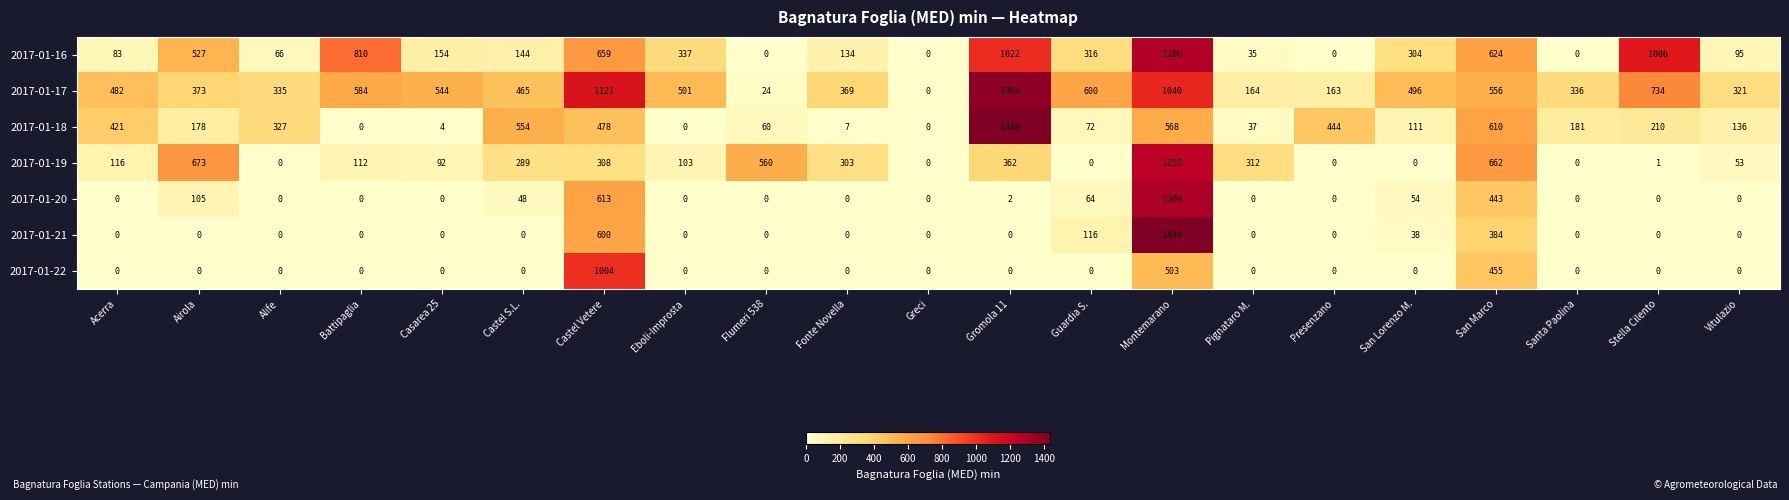

What is the difference between the maximum and minimum values in the 2017-01-22 series?

1004